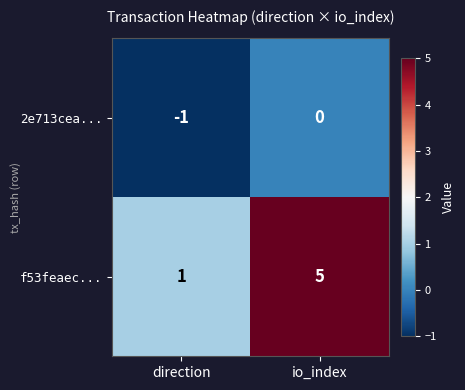

The 2e713cea... series shows -1 at direction. True or false?

True